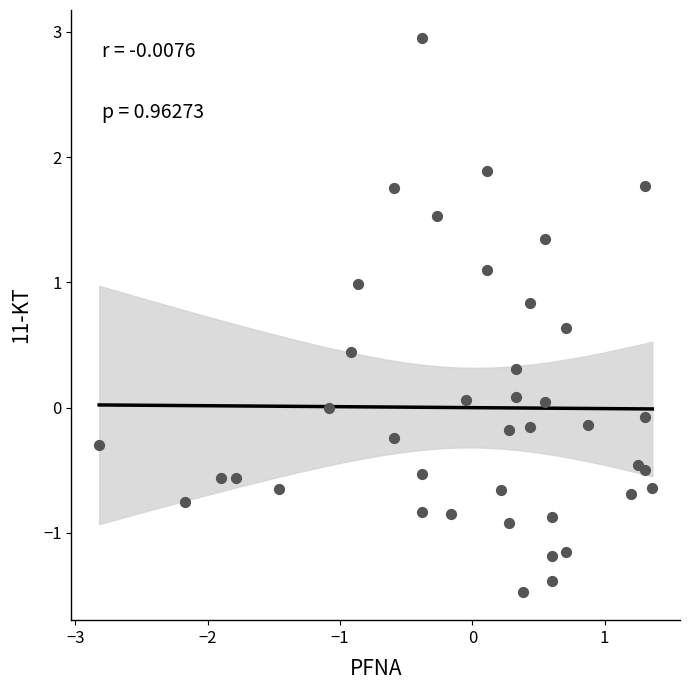

What is the range of Y values (max minus min)?

4.4